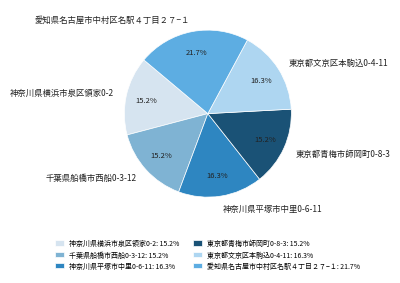

How much of the chart is everything except 愛知県名古屋市中村区名駅４丁目２７−１?

78.3%